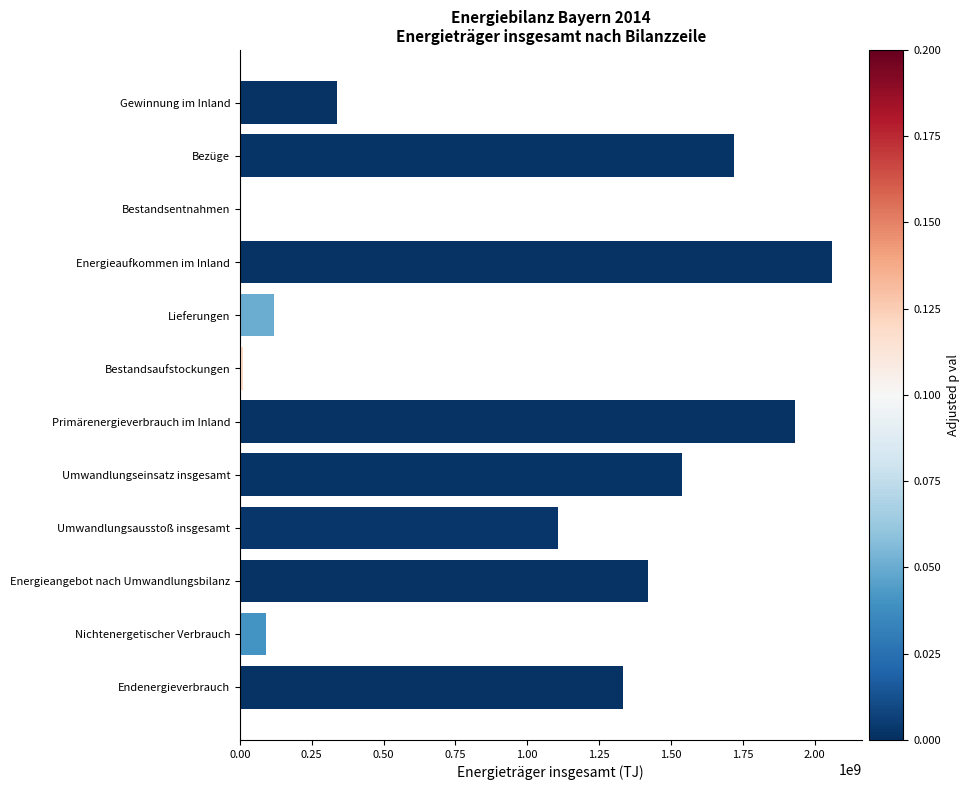

What is the approximate value at Nichtenergetischer Verbrauch?

89760509.9